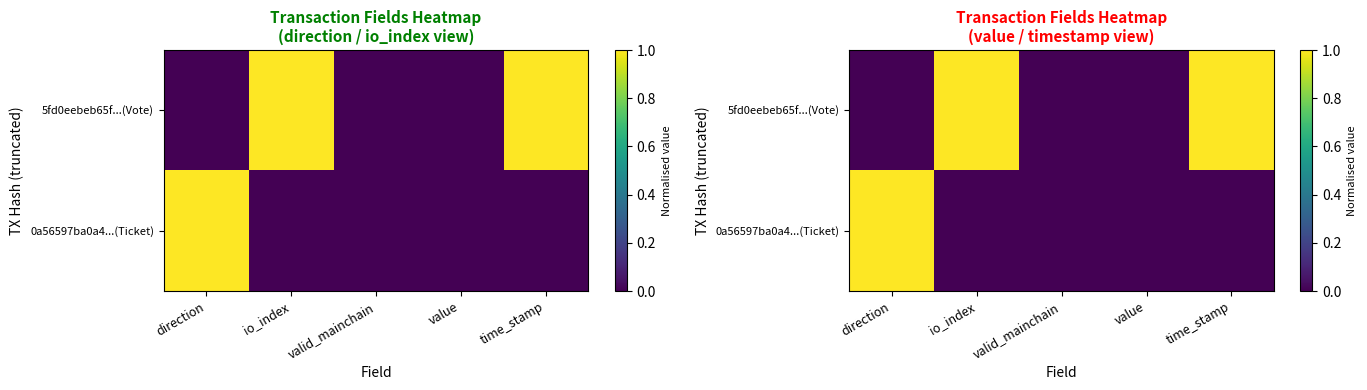

How many data points in 0a56597ba0a4...(Ticket) are above 0?

1